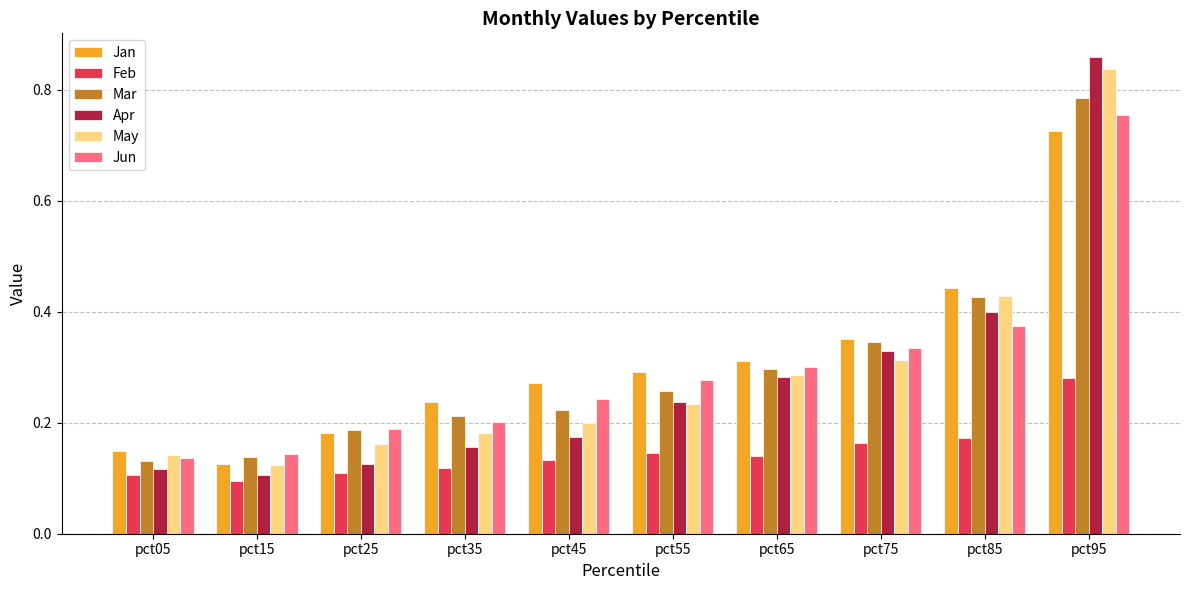

What are all the series names shown in the legend?

Jan, Feb, Mar, Apr, May, Jun